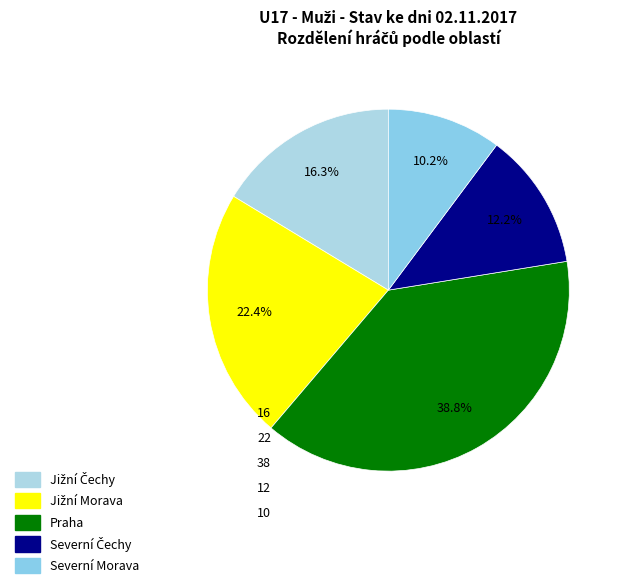

What portion of the pie excludes Jižní Čechy?

83.7%